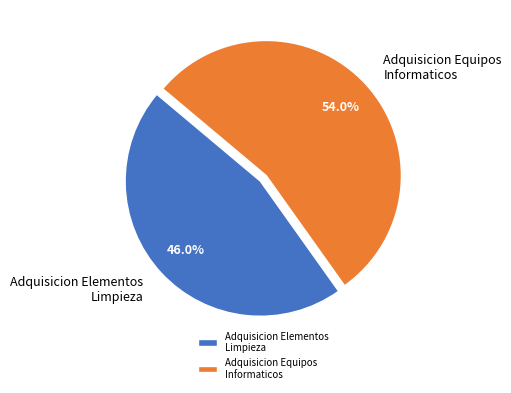

Which slice is the largest?

Adquisicion Equipos Informaticos